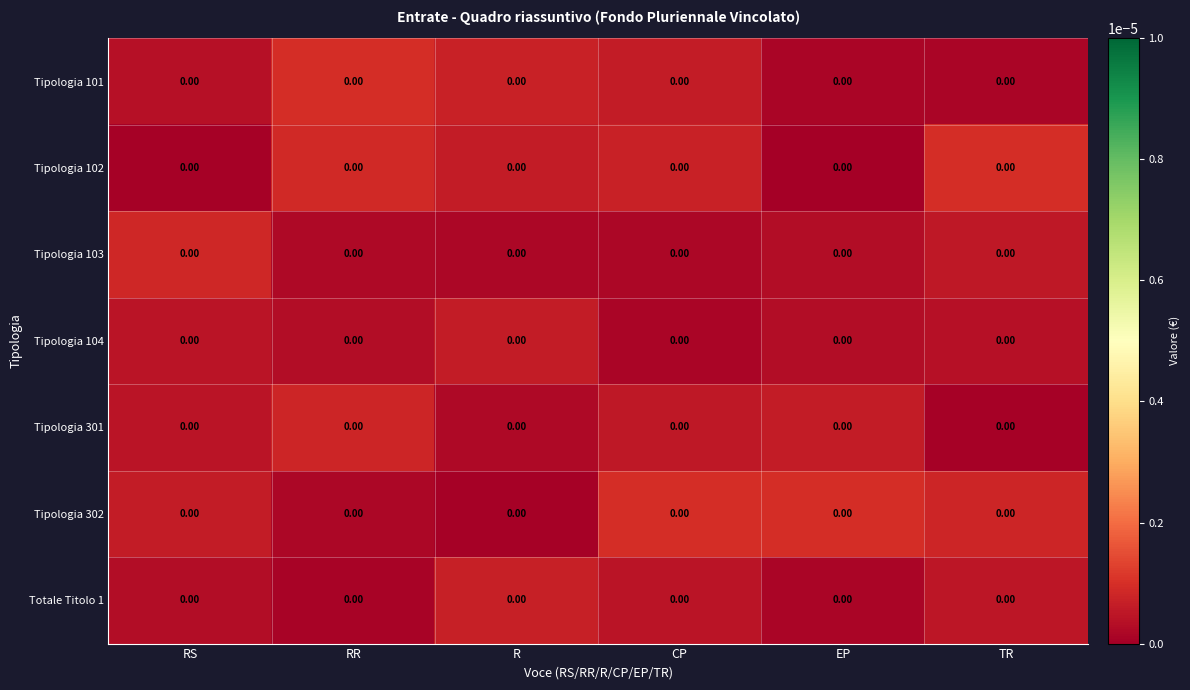

Reading left to right, what are all the values shown in this chart?

Tipologia 101: RS=0.0	RR=0.0	R=0.0	CP=0.0	EP=0.0	TR=0.0
Tipologia 102: RS=0.0	RR=0.0	R=0.0	CP=0.0	EP=0.0	TR=0.0
Tipologia 103: RS=0.0	RR=0.0	R=0.0	CP=0.0	EP=0.0	TR=0.0
Tipologia 104: RS=0.0	RR=0.0	R=0.0	CP=0.0	EP=0.0	TR=0.0
Tipologia 301: RS=0.0	RR=0.0	R=0.0	CP=0.0	EP=0.0	TR=0.0
Tipologia 302: RS=0.0	RR=0.0	R=0.0	CP=0.0	EP=0.0	TR=0.0
Totale Titolo 1: RS=0.0	RR=0.0	R=0.0	CP=0.0	EP=0.0	TR=0.0